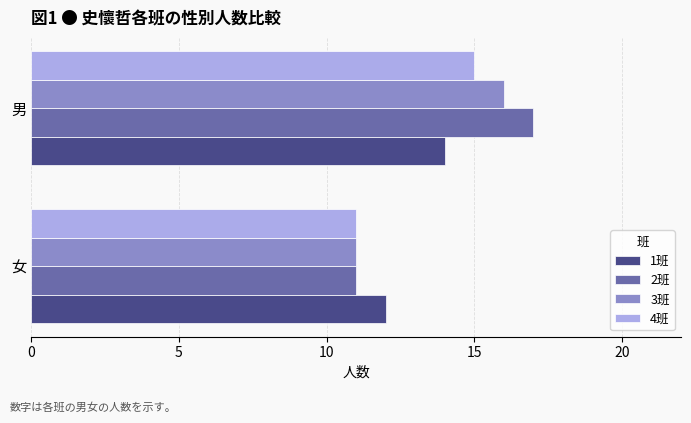

What is the total value across all series at 女?

45